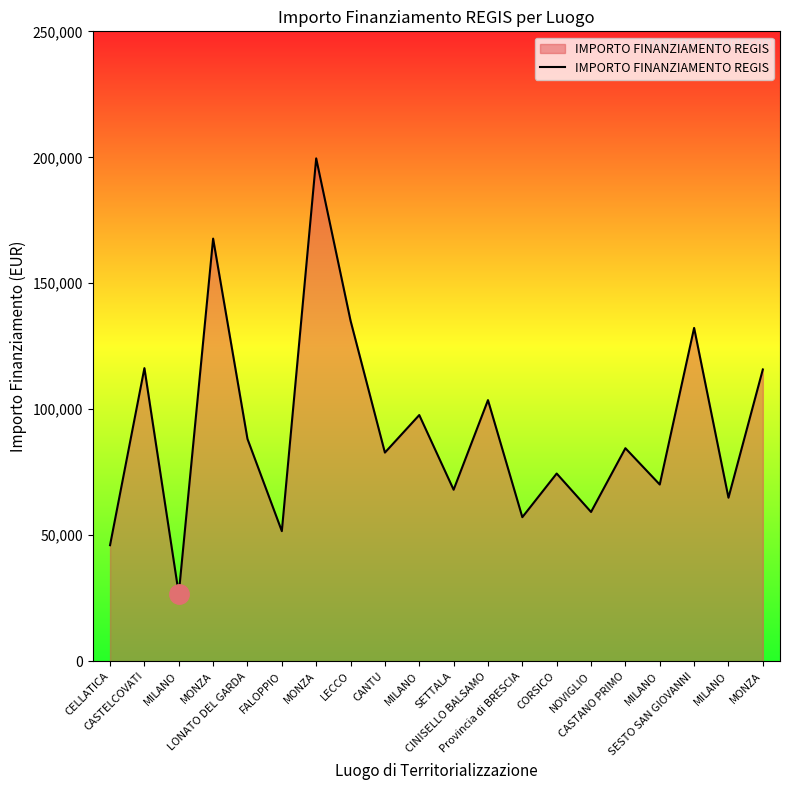

Where is the data nearest to the value 113148?

MONZA